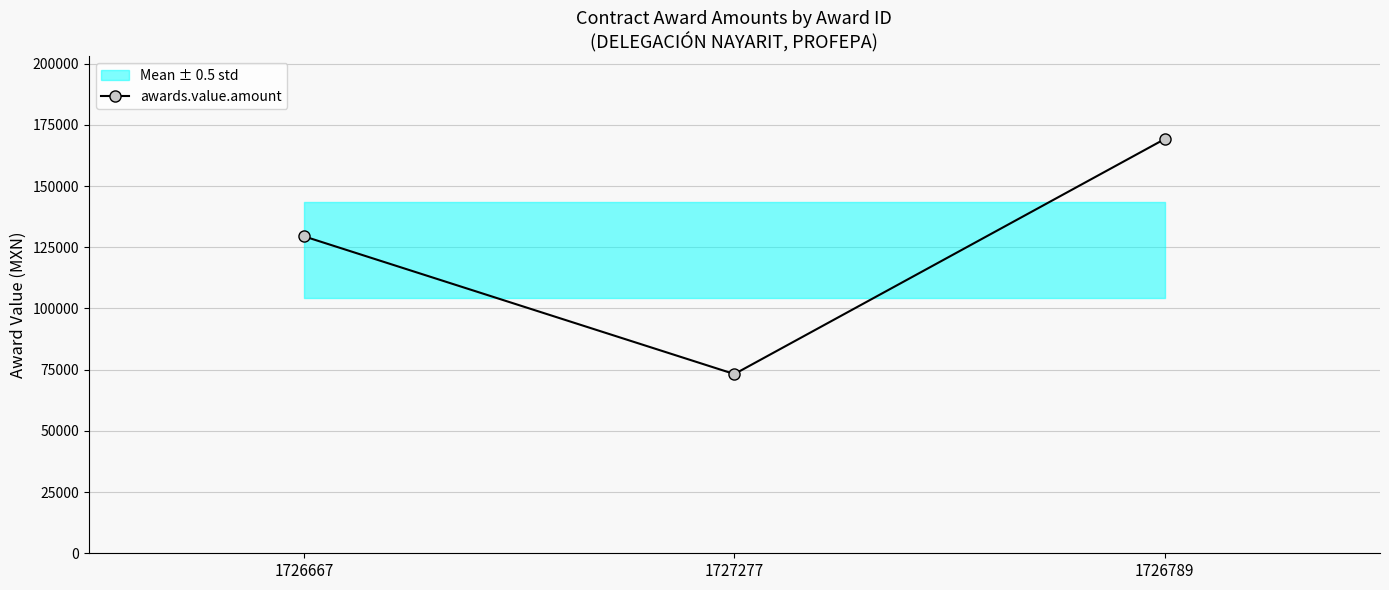

Rank the categories by value from highest to lowest.

1726789, 1726667, 1727277